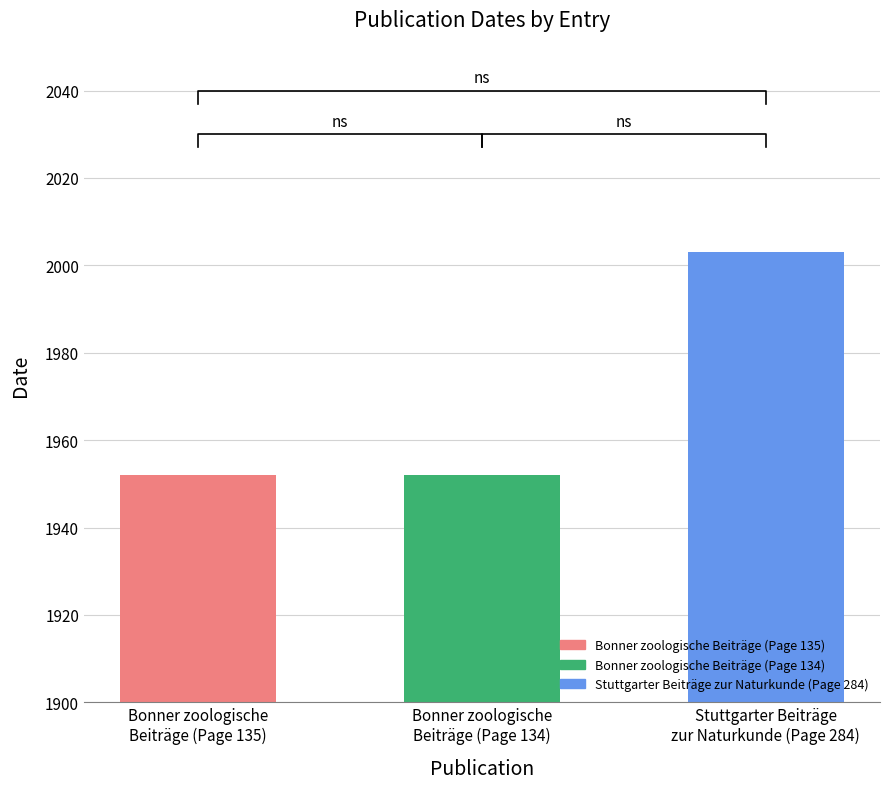

What is the smallest value displayed?

1952